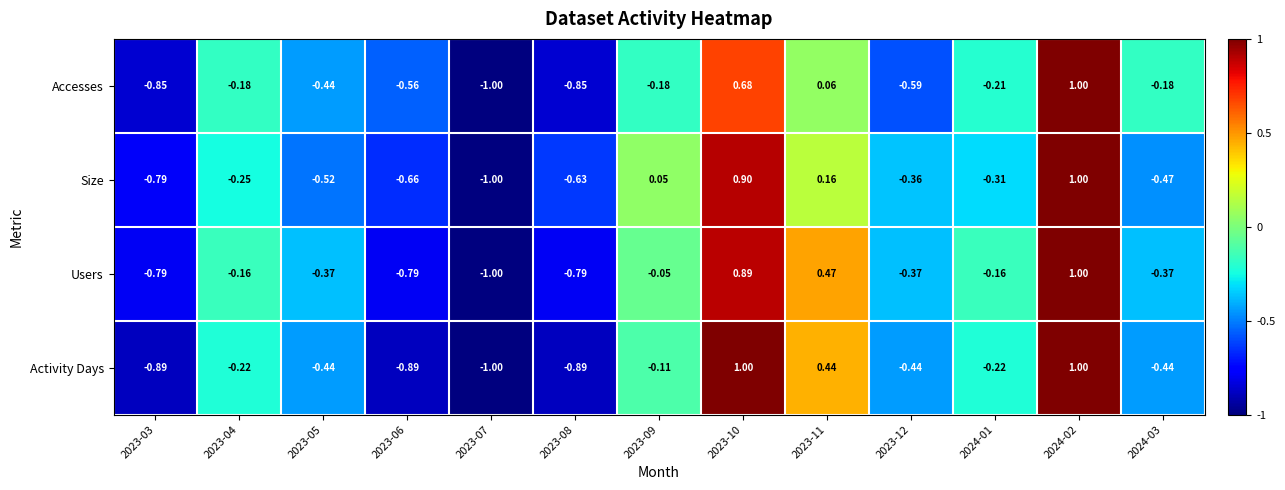

Between 2023-09 and 2024-01, which series saw the biggest shift?

Size